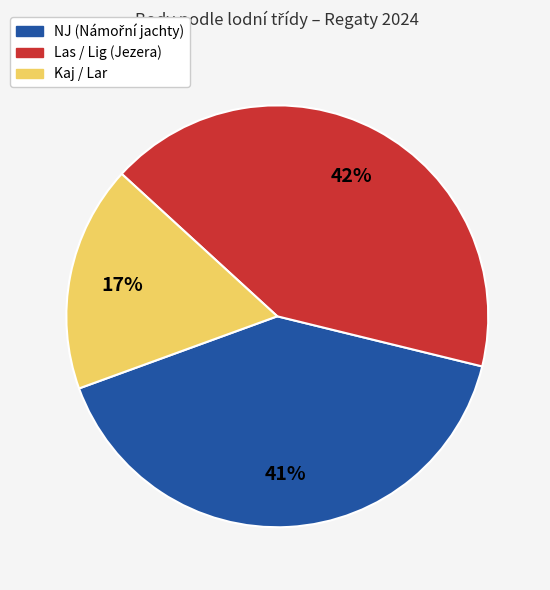

How many segments does this pie chart have?

3